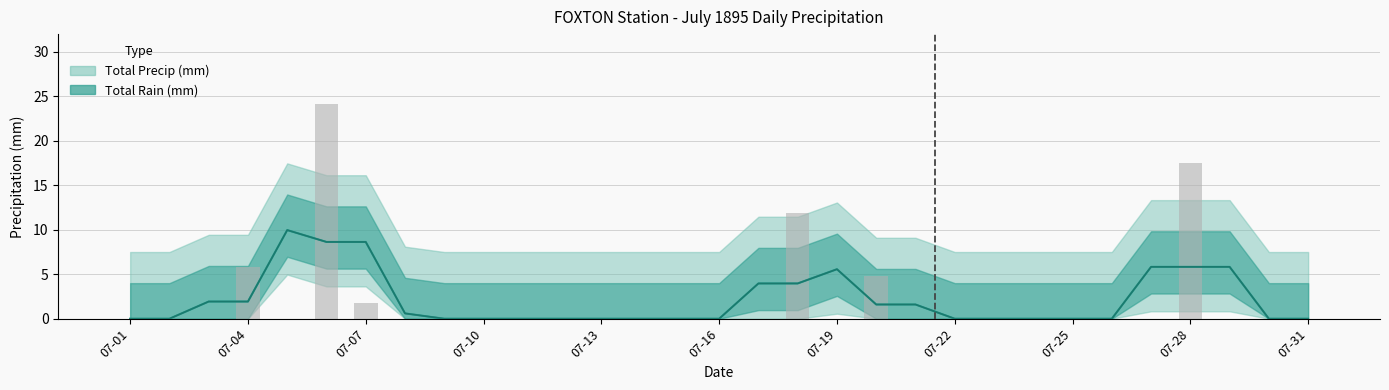

The chart shows a value of -16.7 at 07-11. True or false?

False